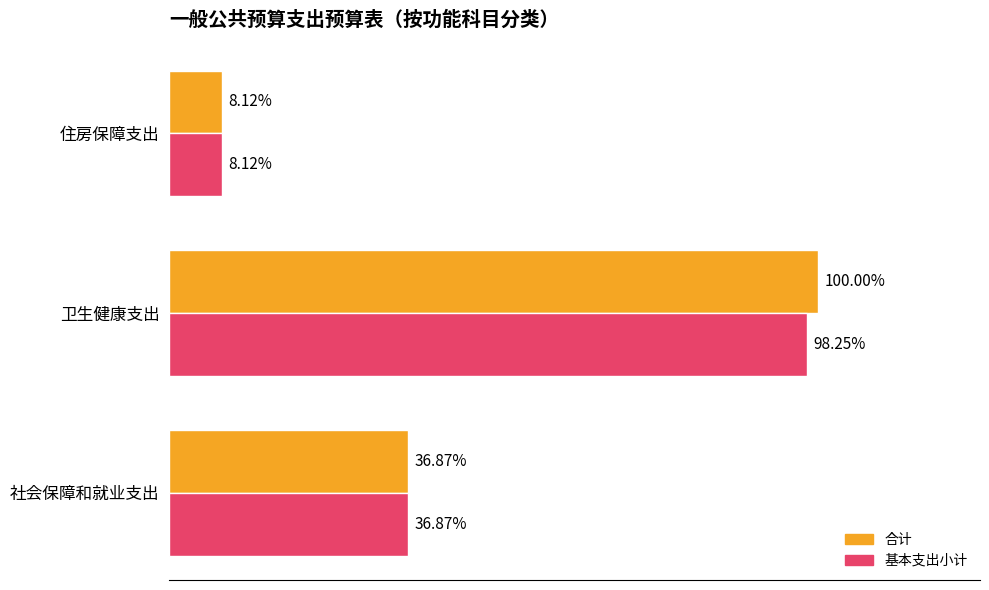

Which series has the largest range (max minus min)?

合计